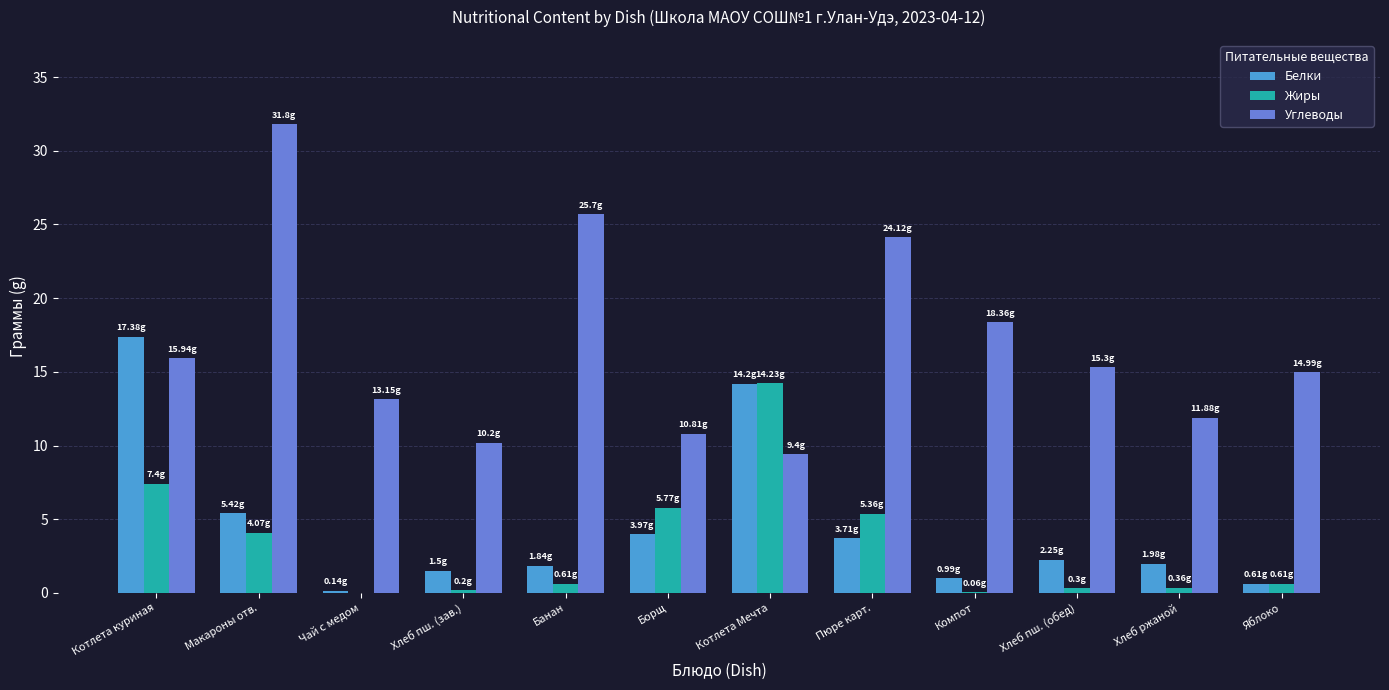

Which series has the largest total across all categories?

Углеводы